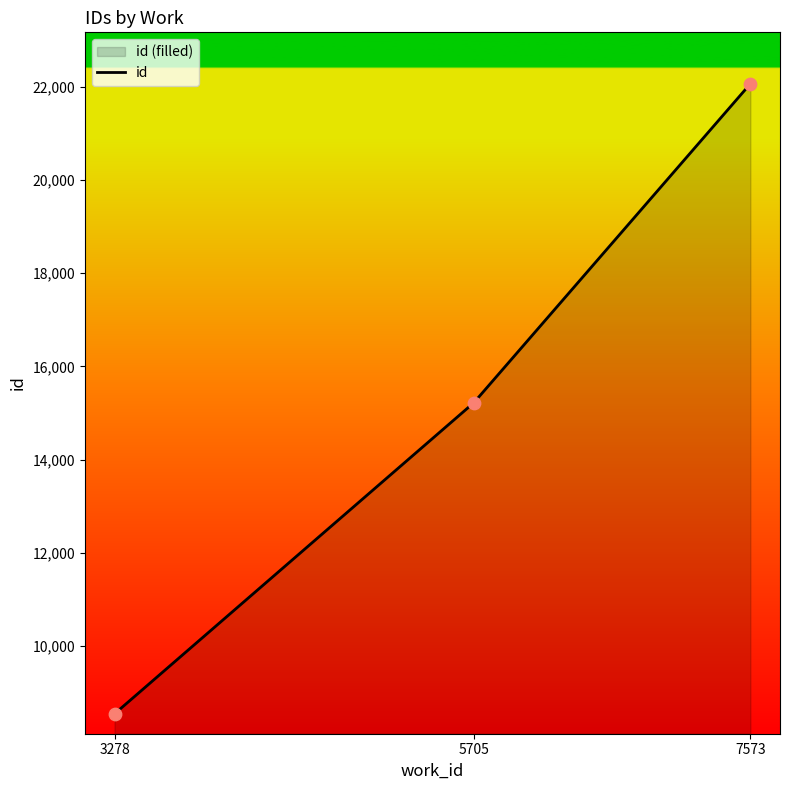

What is the change in value from 5705 to 7573?

+6849.7